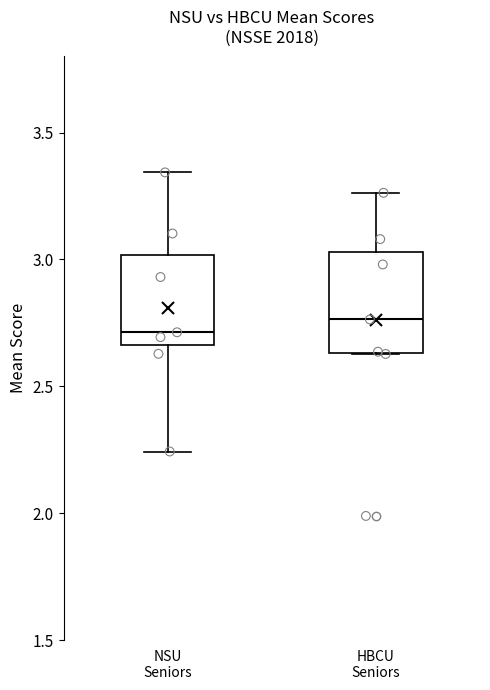

Reading left to right, read every box against the y-axis: the position of its median line, the range the box covers, and the ends of its whiskers. The values are not printed on the chart, so give them approximately, as read against the axis.

NSU Seniors: median 2.70, box 2.65 to 3.00, whiskers 2.25 to 3.35
HBCU Seniors: median 2.75, box 2.65 to 3.05, whiskers 2.65 to 3.25